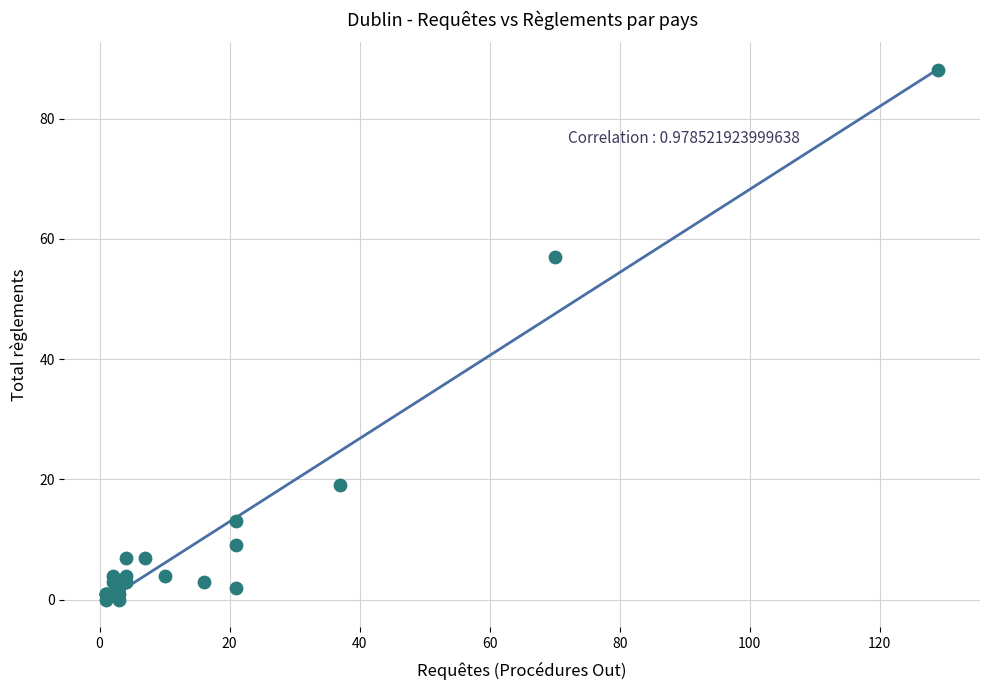

What Y value in the scatter plot is closest to 44?

57